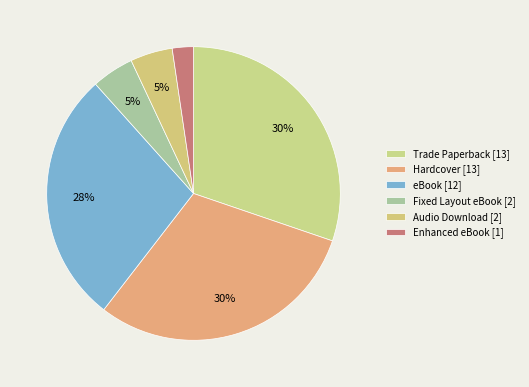

To the nearest percent, what is the average slice percentage?

17%